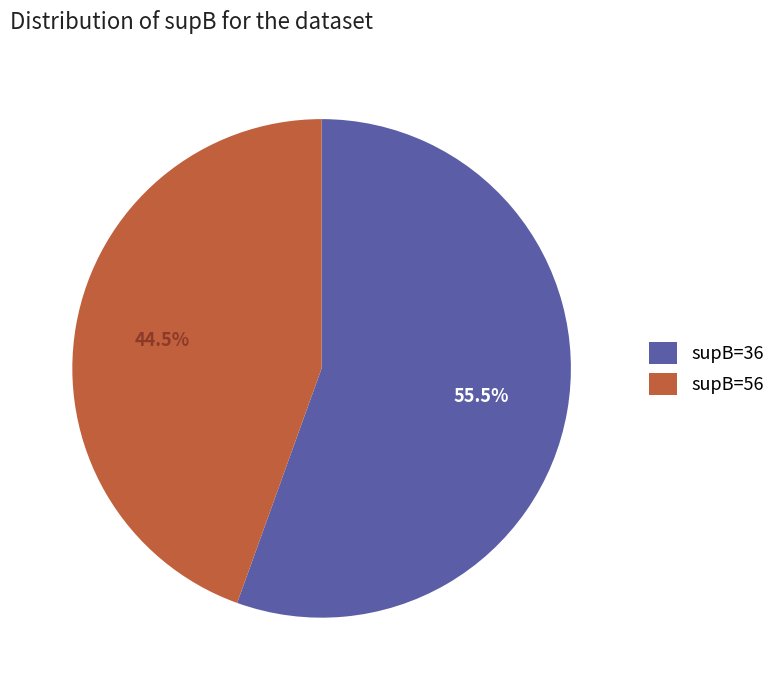

How many slices are in this pie chart?

2